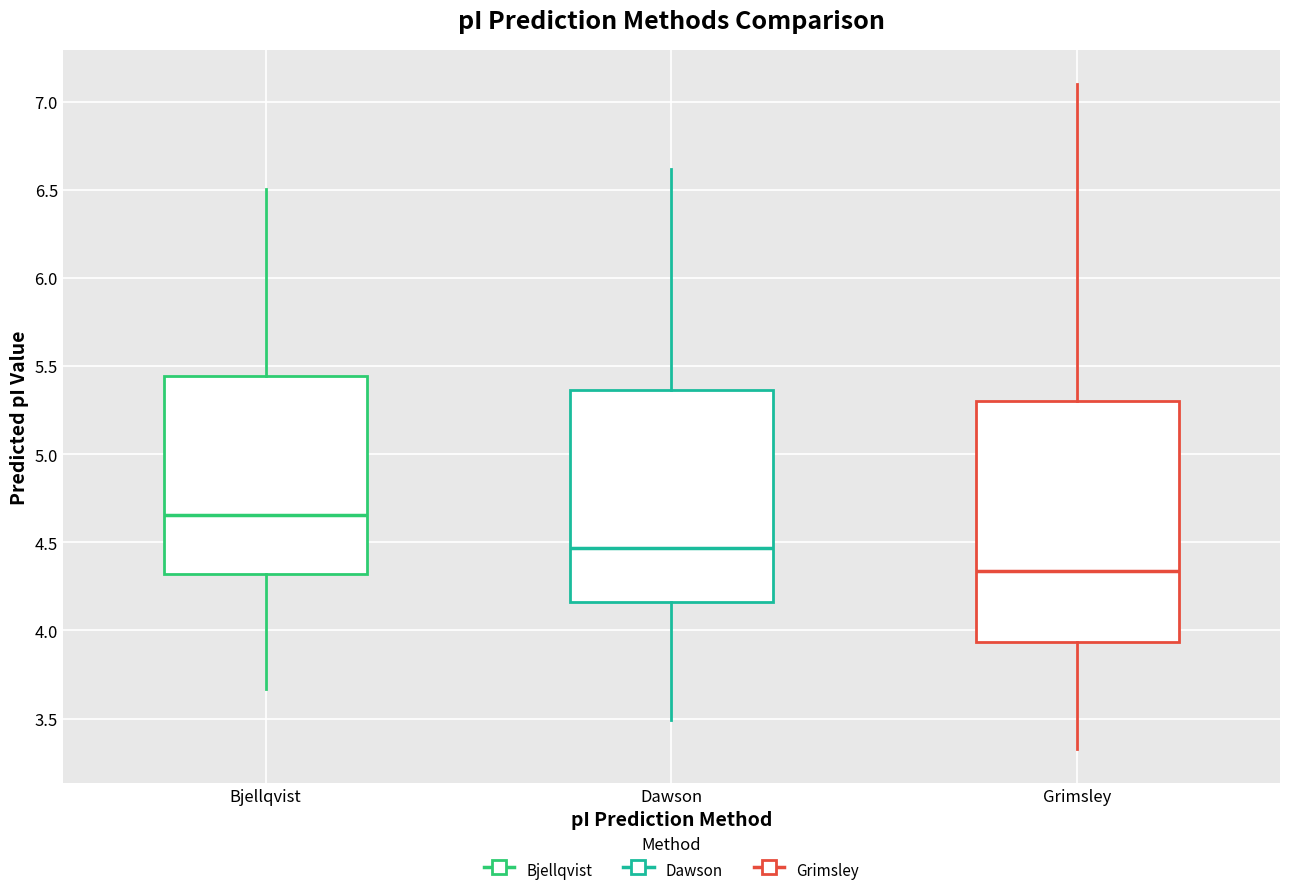

Where does the upper whisker of the box for Dawson end on the y-axis? The values are not printed on the chart, so give them approximately, as read against the axis.

6.60